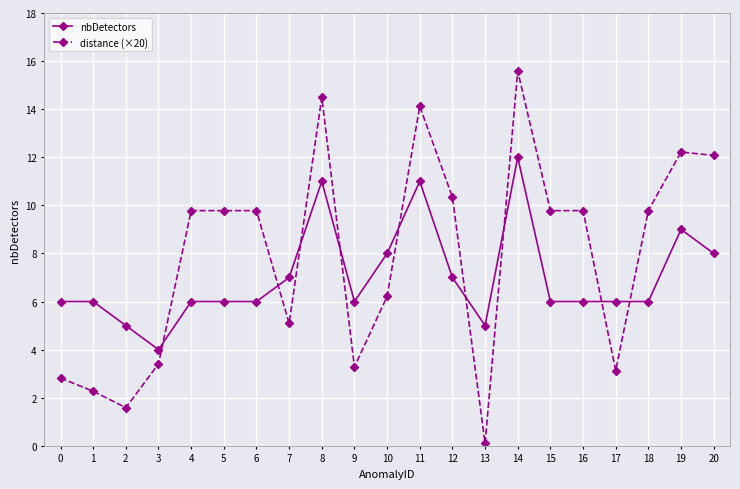

What are all the series names shown in the legend?

nbDetectors, distance (×20)